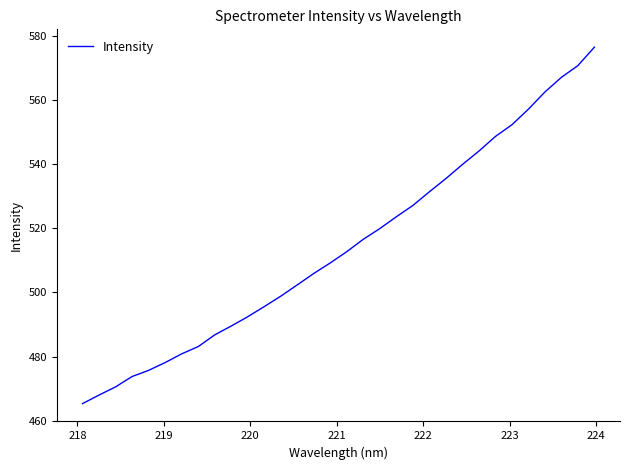

What is the difference between the maximum and minimum values?

111.0